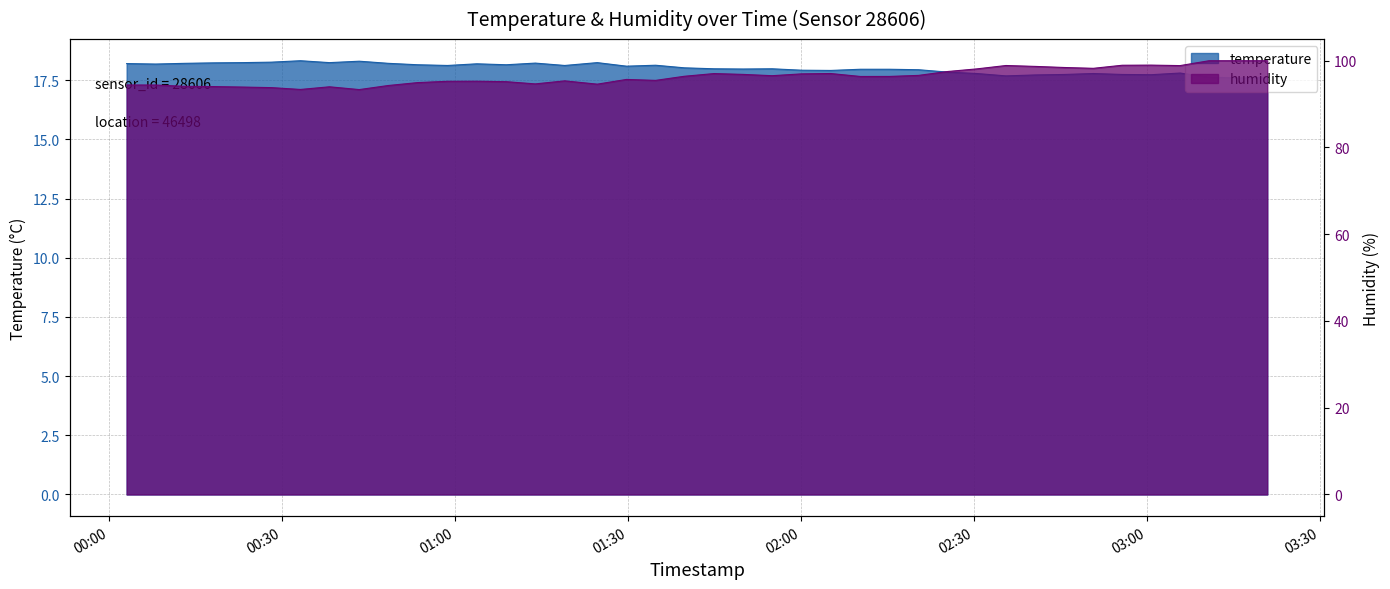

What is the sum of the temperature values at 2022-08-27T02:45:44 and 2022-08-27T02:35:36?

35.4